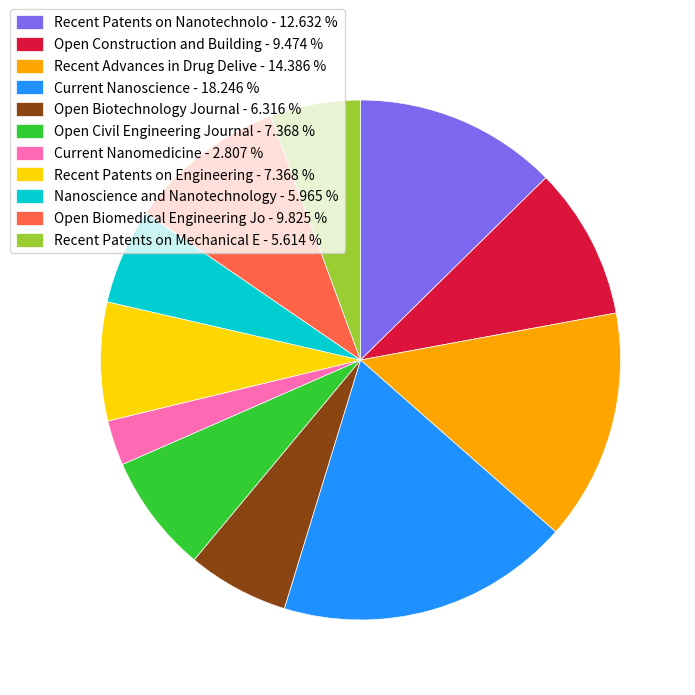

Do Recent Patents on Engineering - 7.368 % and Open Biomedical Engineering Jo - 9.825 % together represent more than half of the pie?

No